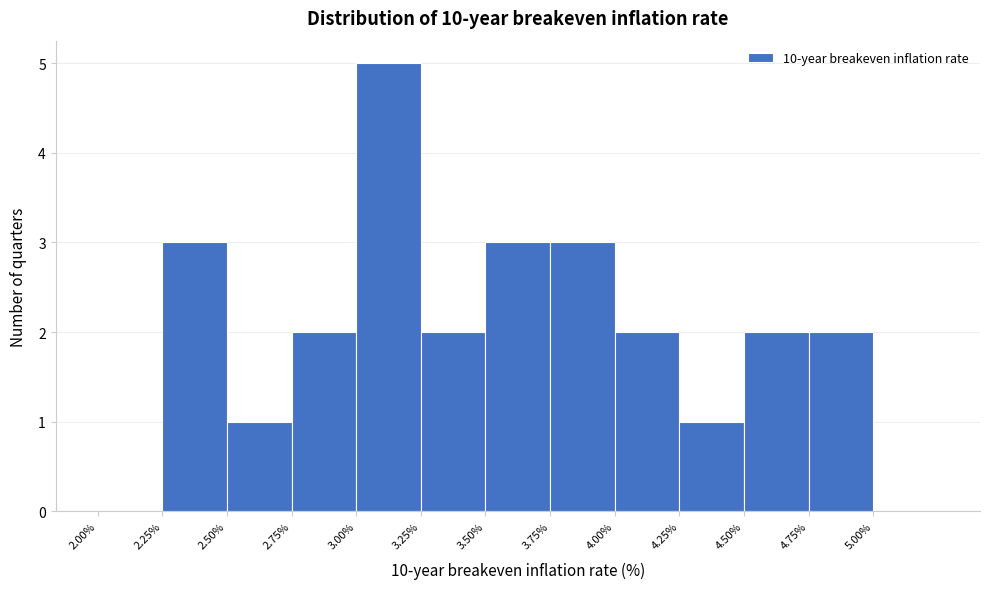

Reading left to right, transcribe this chart: for each bar, give the range it covers on the x-axis and its height. The values are not printed on the chart, so give them approximately, as read against the axis.

2.00 to 2.25: 0
2.25 to 2.50: 3
2.50 to 2.75: 1
2.75 to 3.00: 2
3.00 to 3.25: 5
3.25 to 3.50: 2
3.50 to 3.75: 3
3.75 to 4.00: 3
4.00 to 4.25: 2
4.25 to 4.50: 1
4.50 to 4.75: 2
4.75 to 5.00: 2
5.00 to 5.25: 0